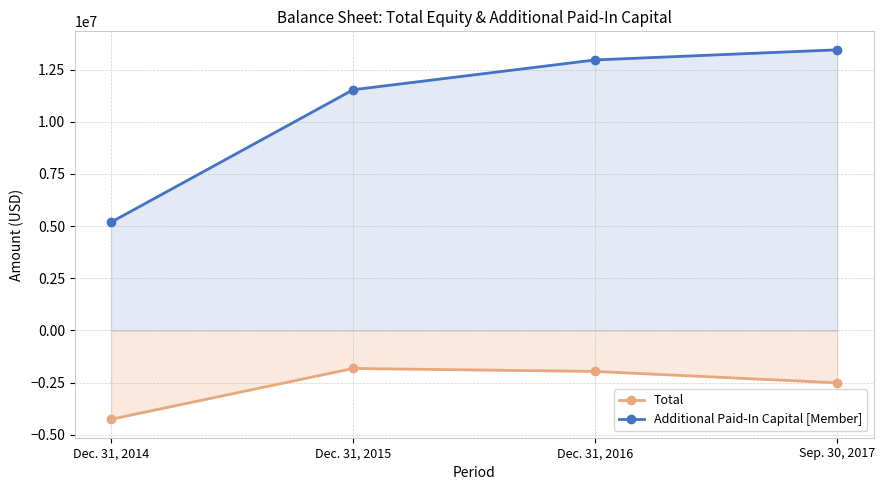

What are all the series names shown in the legend?

Total, Additional Paid-In Capital [Member]